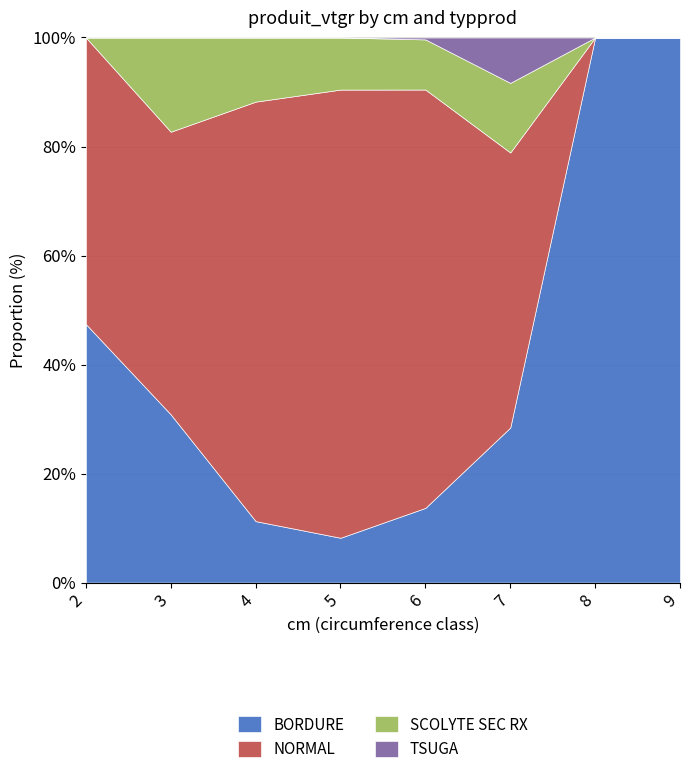

True or false: BORDURE has a value of 30.9 at 3.

True